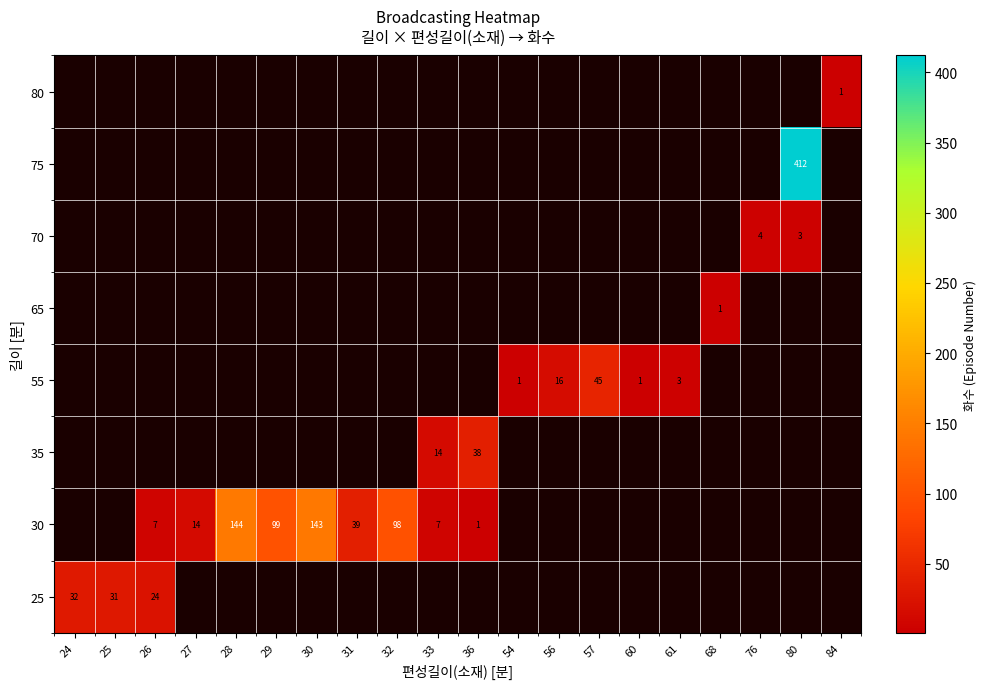

The 25 series shows 24 at 26. True or false?

True